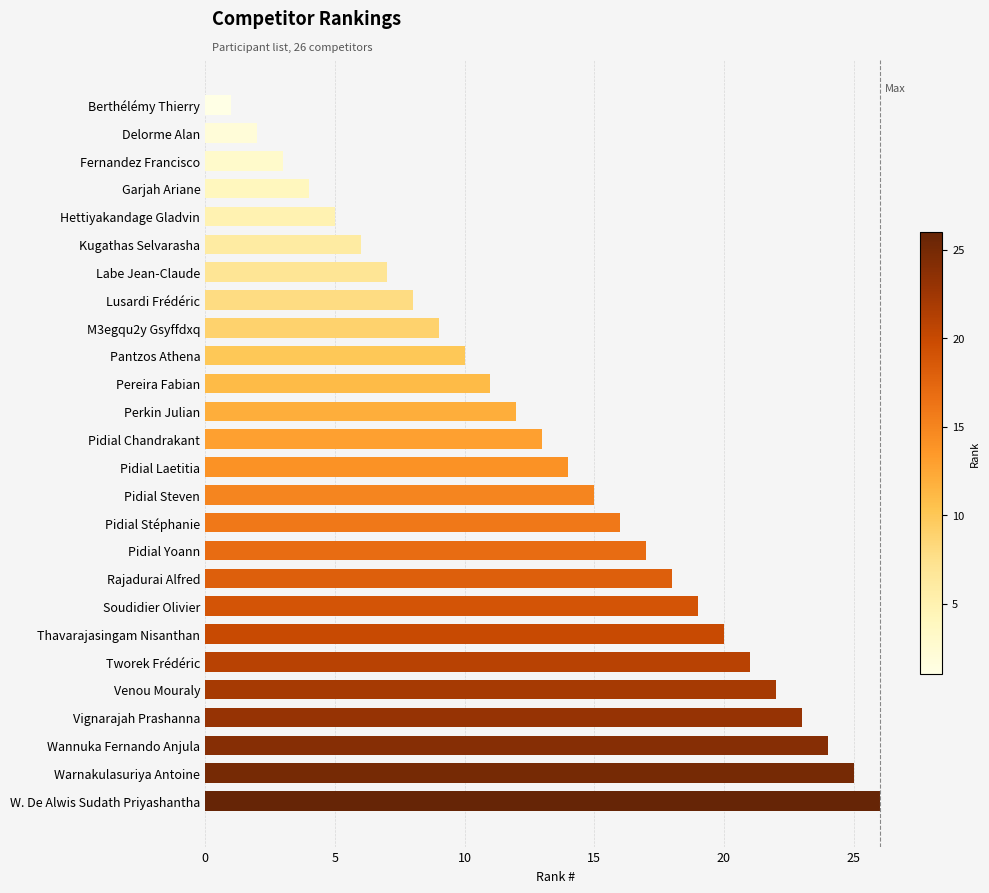

Are the bars grouped side by side (vs. stacked)?

No